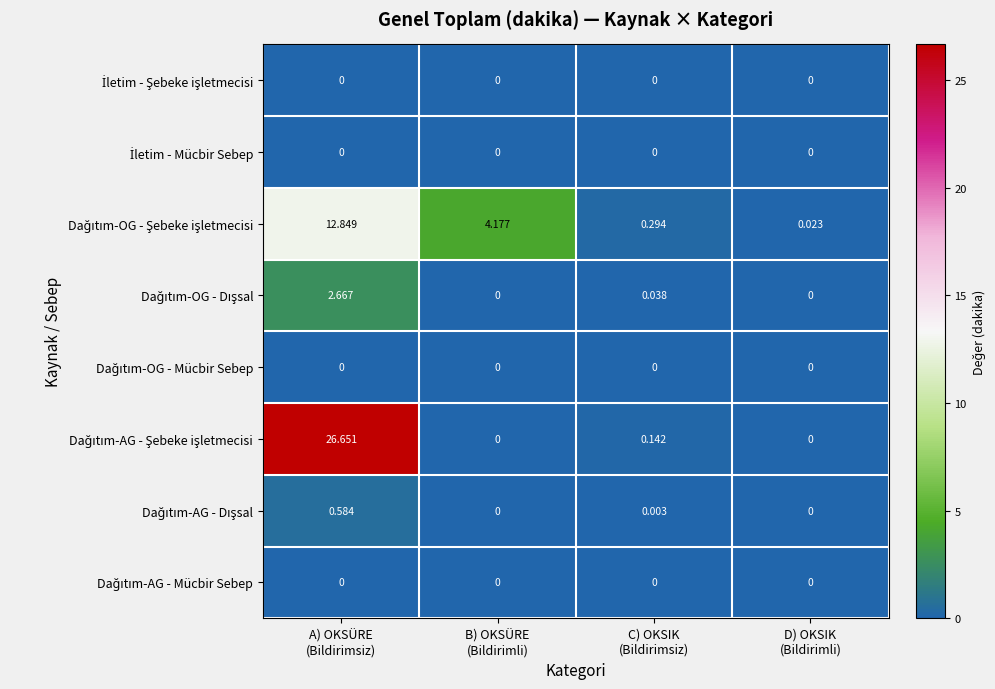

List the series in order of their peak value, lowest first.

İletim - Şebeke işletmecisi, İletim - Mücbir Sebep, Dağıtım-OG - Mücbir Sebep, Dağıtım-AG - Mücbir Sebep, Dağıtım-AG - Dışsal, Dağıtım-OG - Dışsal, Dağıtım-OG - Şebeke işletmecisi, Dağıtım-AG - Şebeke işletmecisi